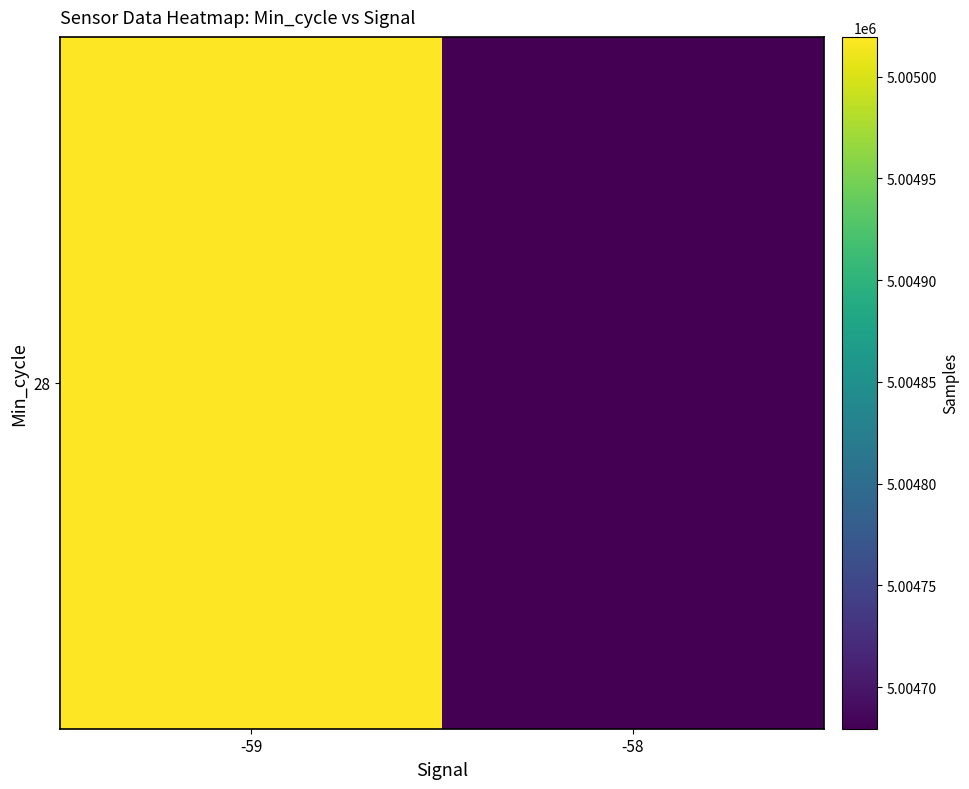

What is the ratio of the value at -59 to the value at -58?

1.0